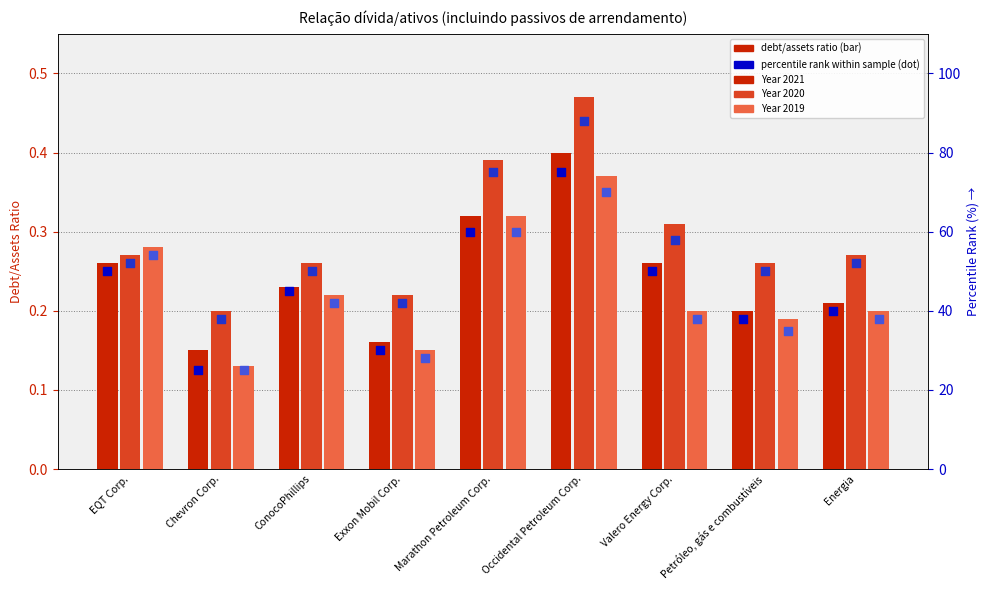

At how many categories does at least one series exceed 58?

2